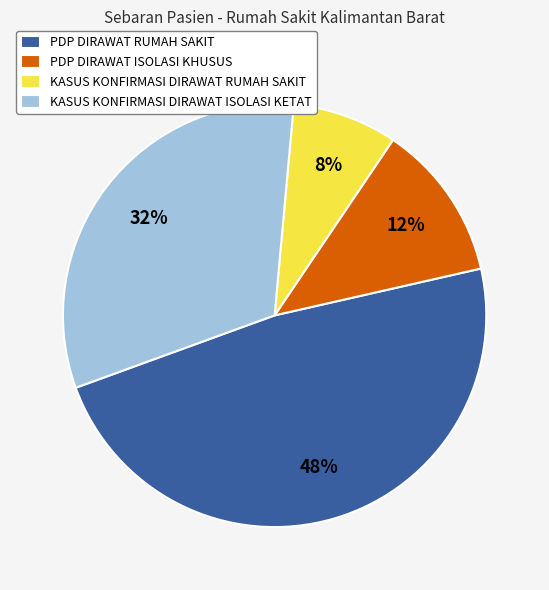

Rank the categories by value from highest to lowest.

PDP DIRAWAT RUMAH SAKIT, KASUS KONFIRMASI DIRAWAT ISOLASI KETAT, PDP DIRAWAT ISOLASI KHUSUS, KASUS KONFIRMASI DIRAWAT RUMAH SAKIT